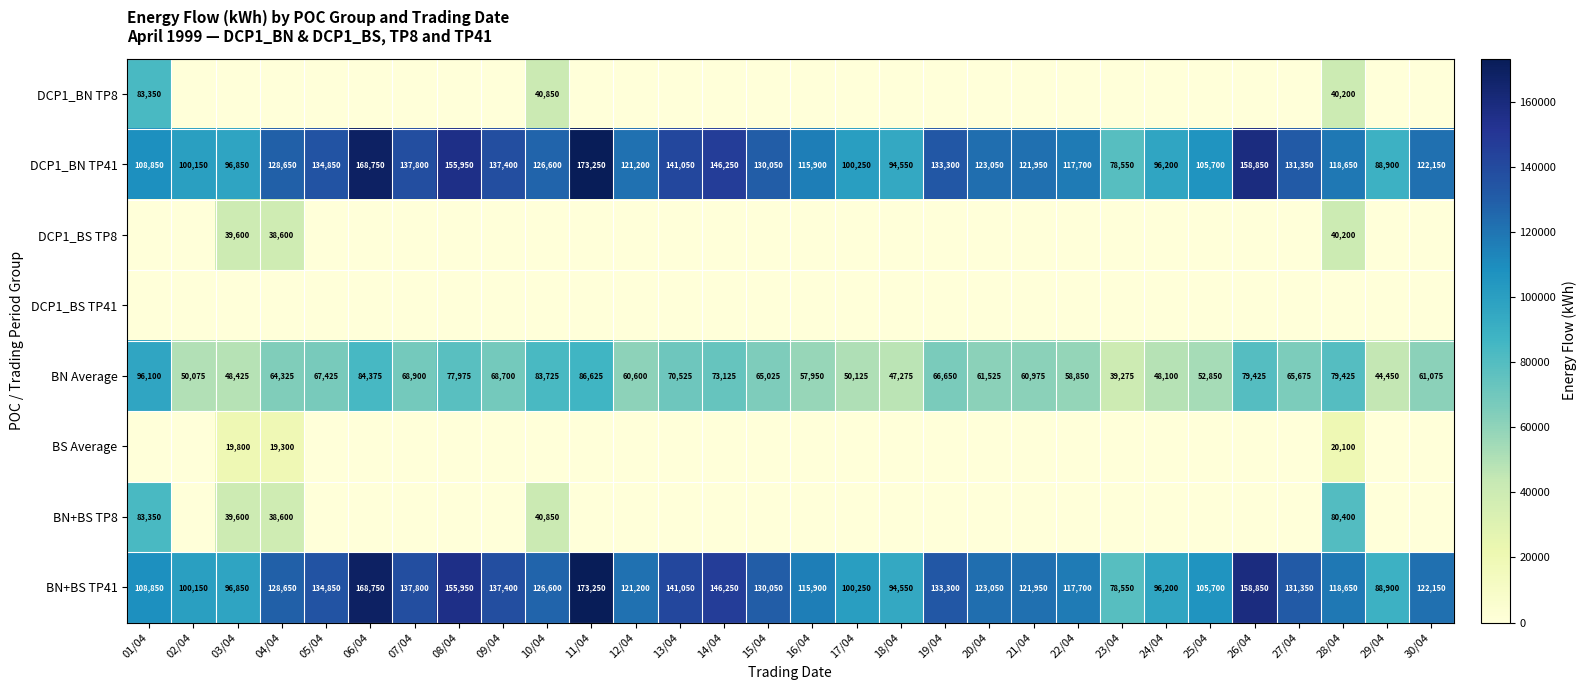

Between 14/04 and 02/04, which is larger?

14/04